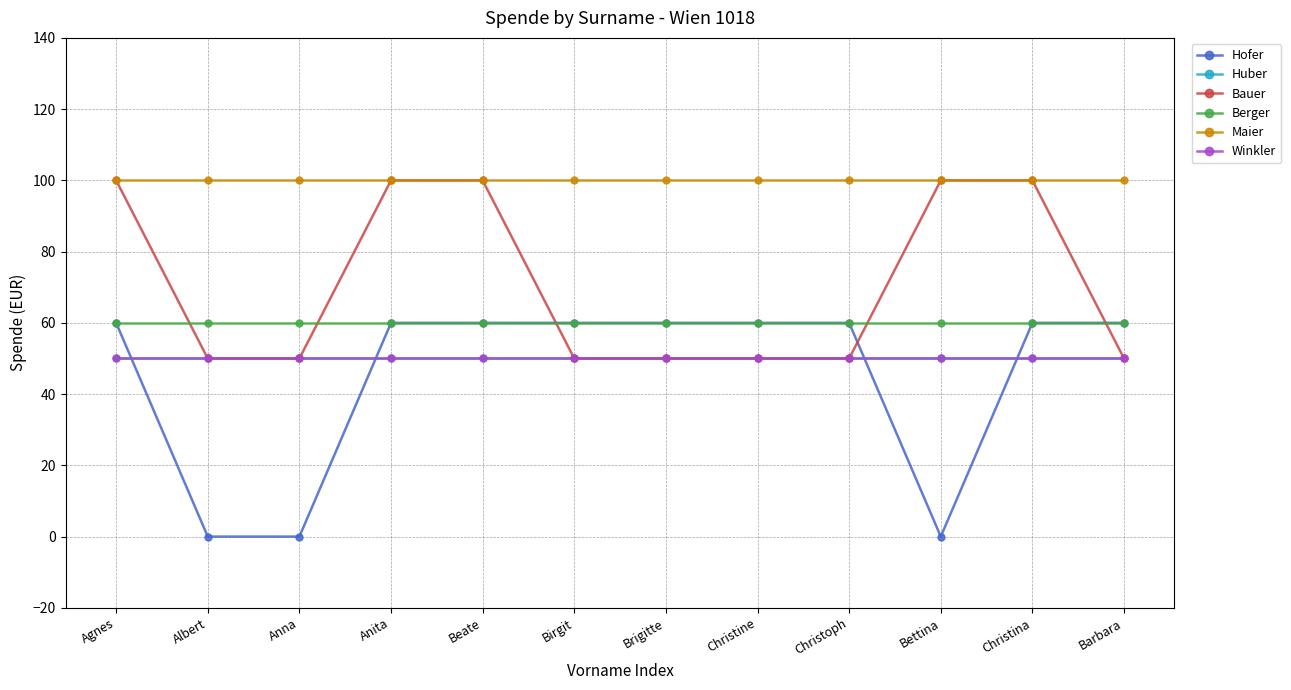

Does the chart have visible grid lines?

Yes